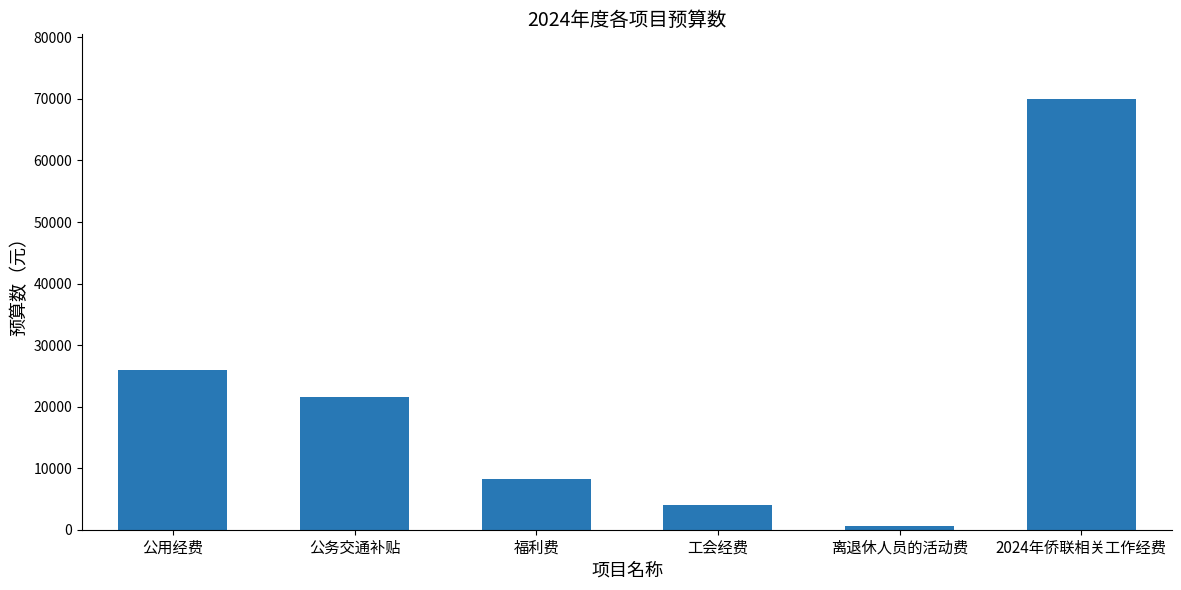

Which has a higher value, 工会经费 or 福利费?

福利费